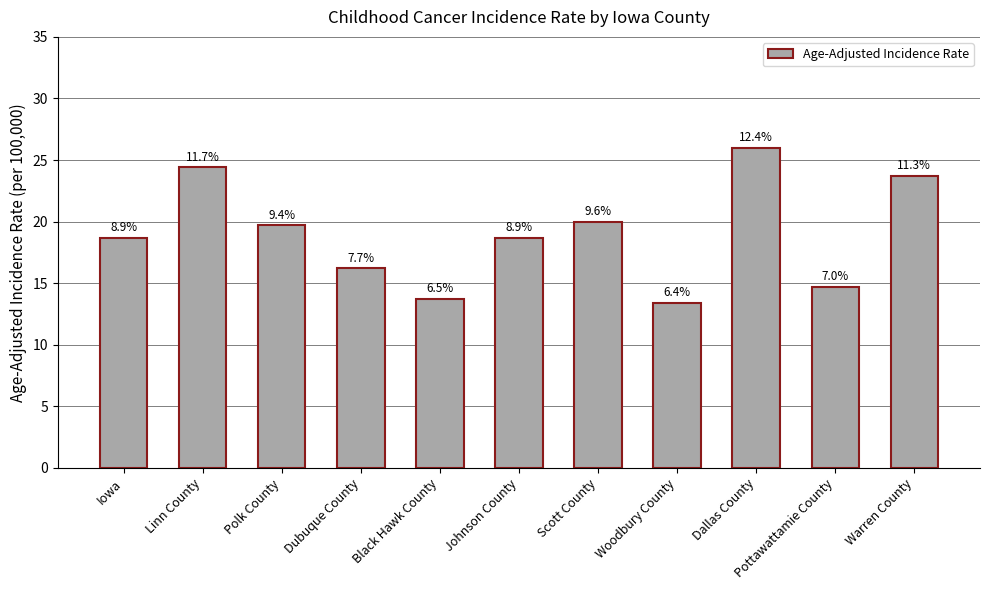

Does the chart contain stacked bars?

No